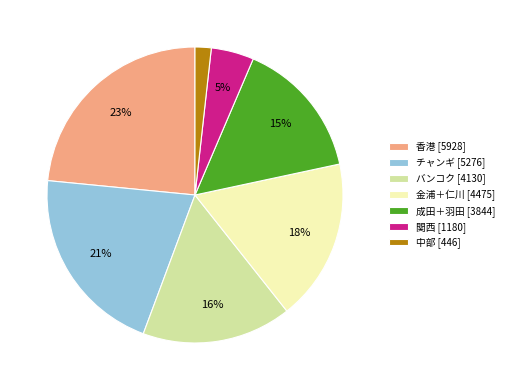

To the nearest percent, what percentage of the pie is チャンギ?

21%